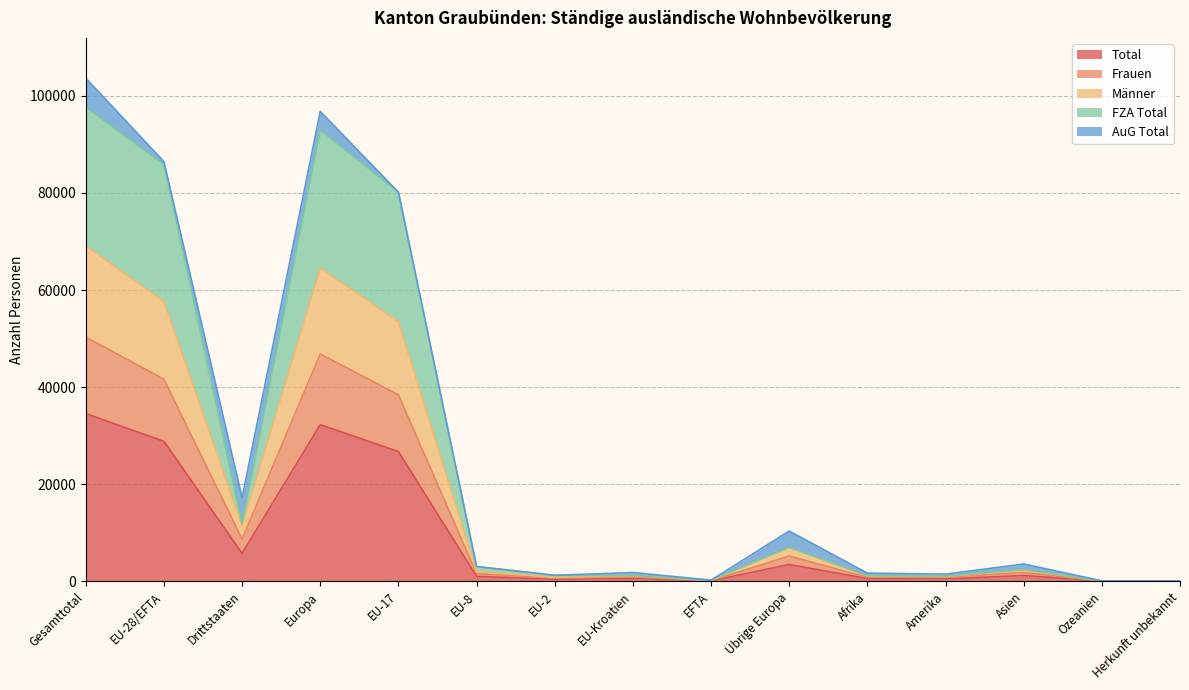

Does the chart display data point markers on the line(s)?

No